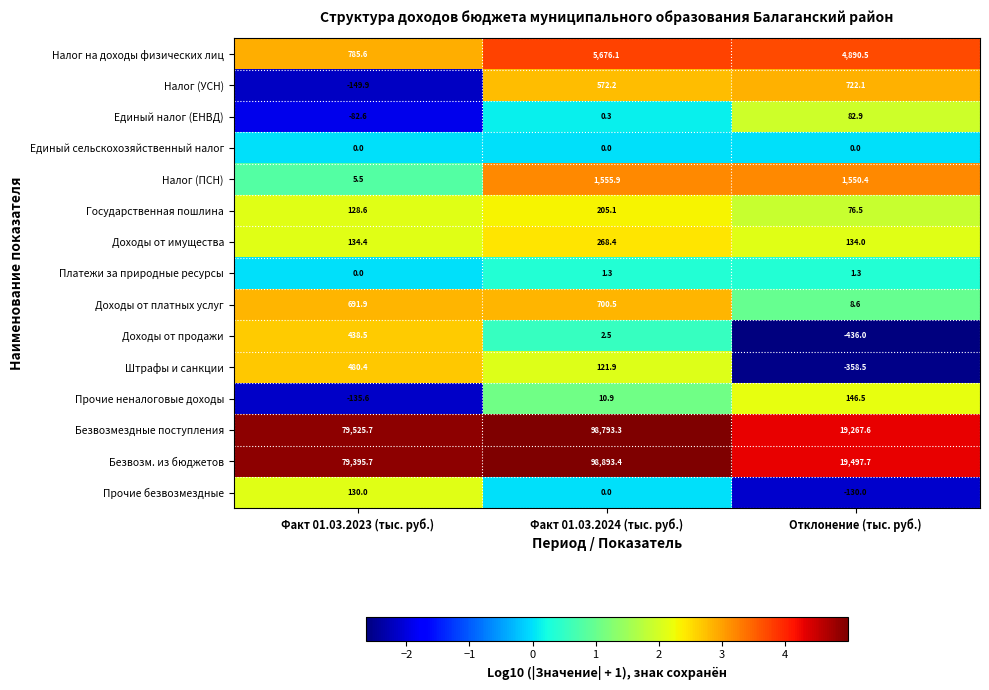

How many values in the Платежи за природные ресурсы series are below 1?

1